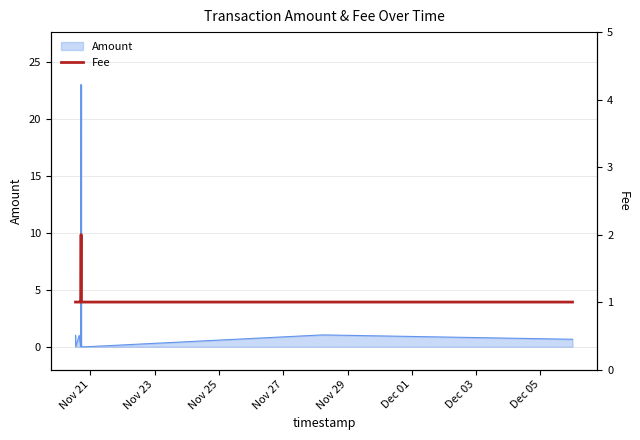

Which category has the lowest value across all series?

Nov 21